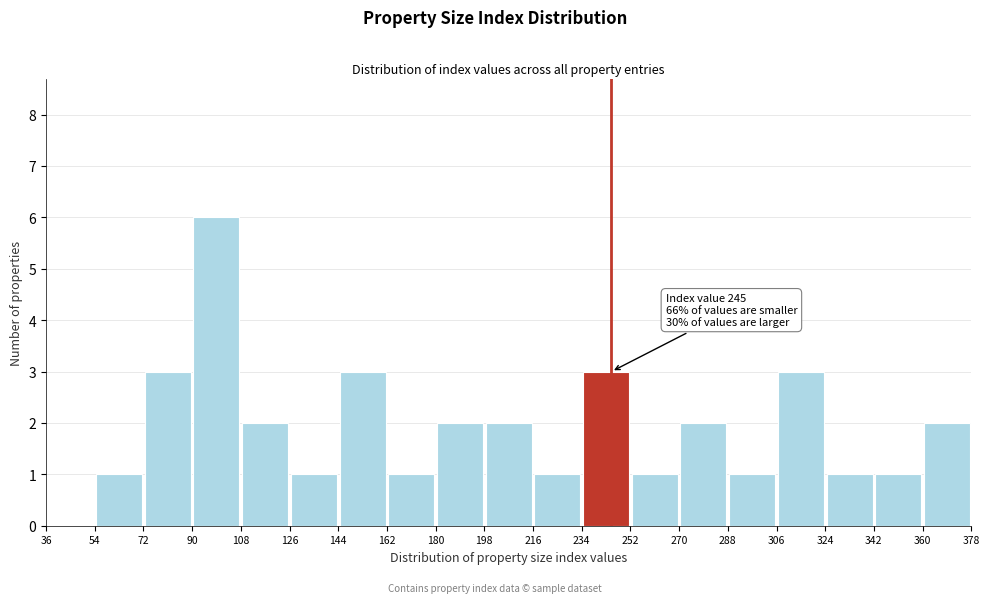

Over which range of the x-axis is the bar tallest?

90 to 108